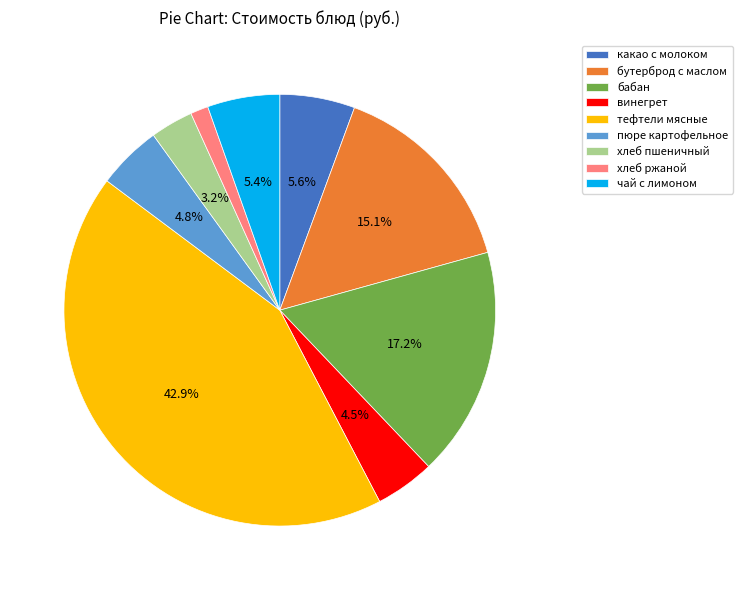

Do бабан and хлеб ржаной together represent more than half of the pie?

No